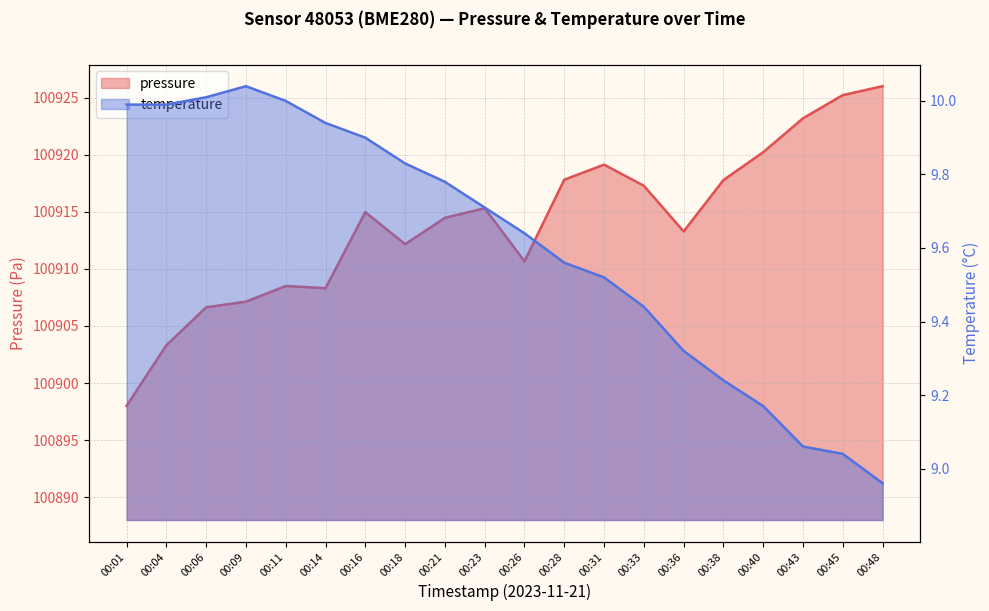

How many series are shown in this chart?

2